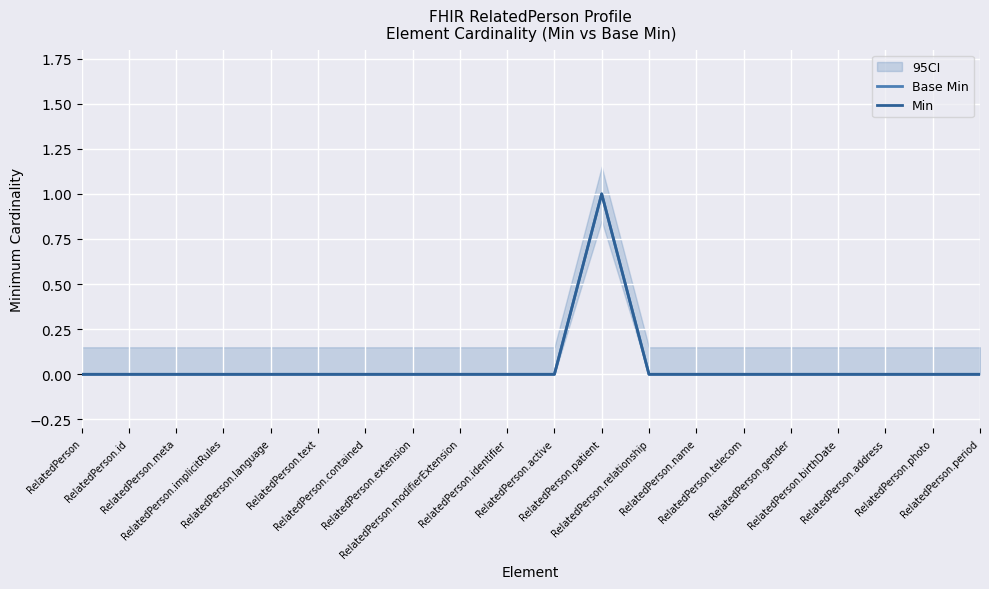

Rank the series at RelatedPerson.text from highest to lowest value.

Base Min, Min